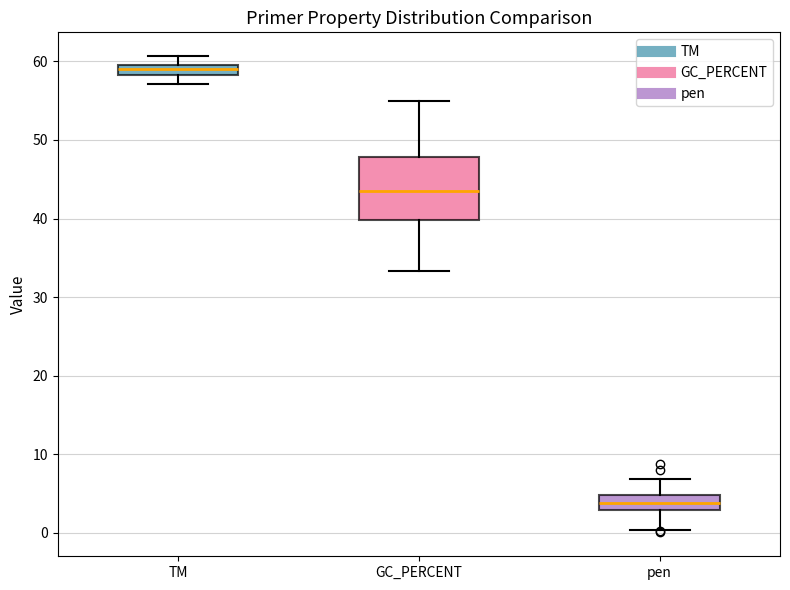

Comparing the boxes themselves (not the whiskers), which one is the tallest?

GC_PERCENT